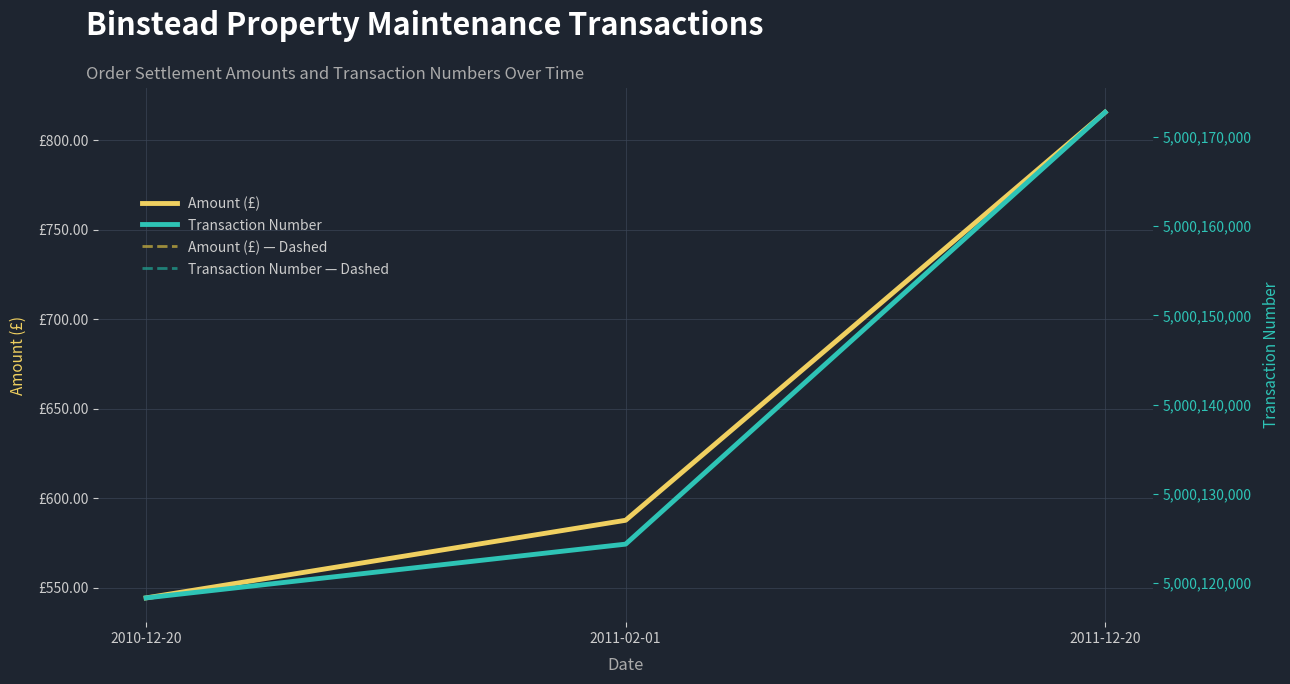

Which series has the largest total across all categories?

Transaction Number